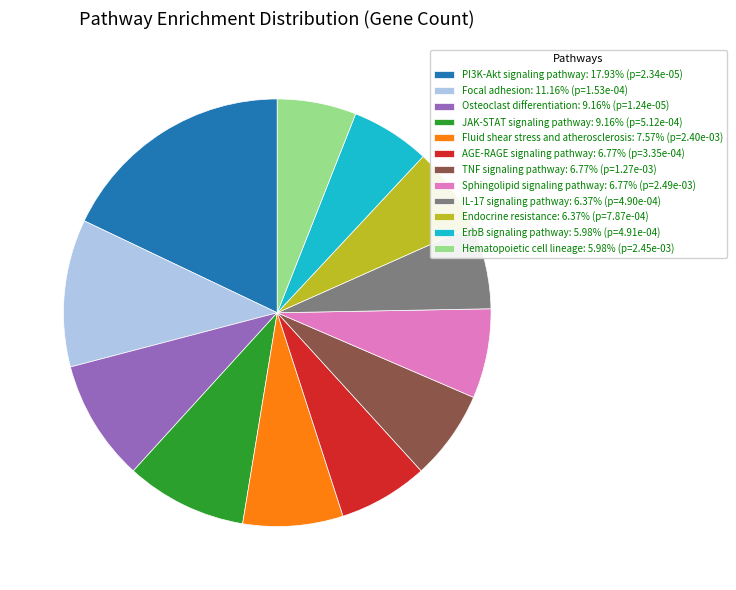

Combined, do AGE-RAGE signaling pathway: 6.77% (p=3.35e-04) and Fluid shear stress and atherosclerosis: 7.57% (p=2.40e-03) account for over 50%?

No